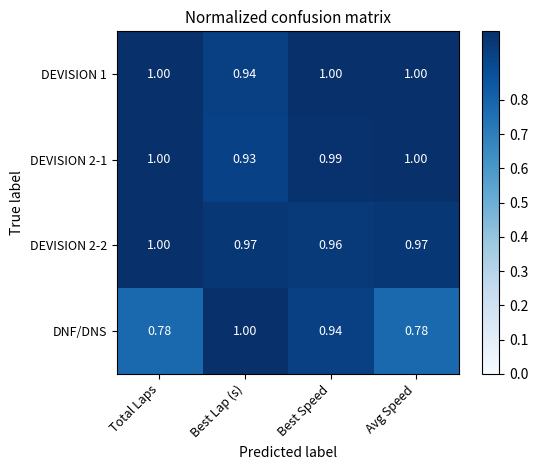

Rank the series at Best Speed from lowest to highest value.

DNF/DNS, DEVISION 2-2, DEVISION 2-1, DEVISION 1